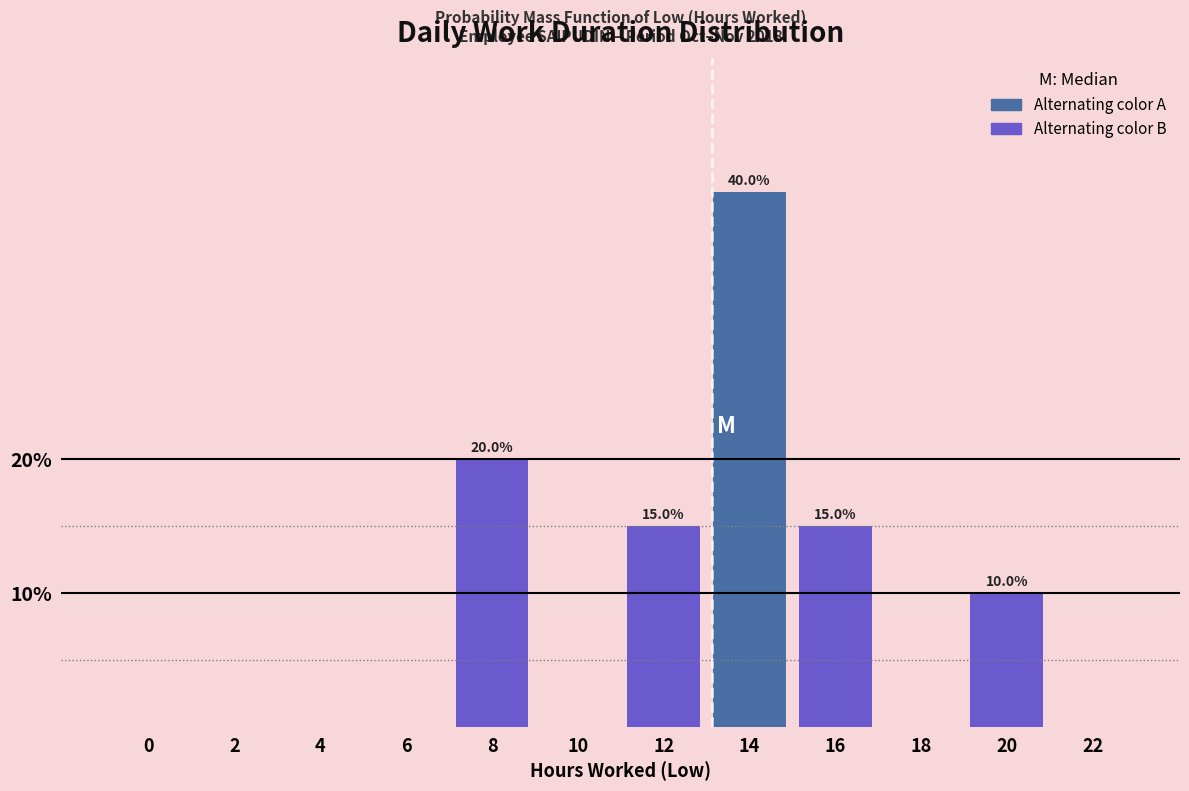

Reading left to right, transcribe all the data shown in this chart.

0=0	2=0	4=0	6=0	8=20	10=0	12=15	14=40	16=15	18=0	20=10	22=0